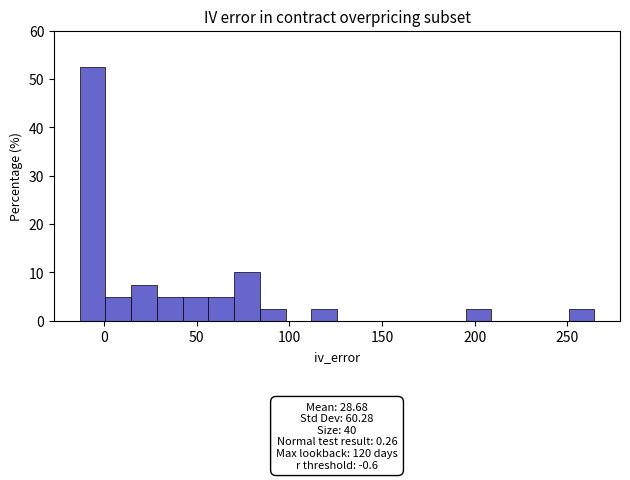

Read against the x-axis, roughly where is the centre of the tallest bar?

-5